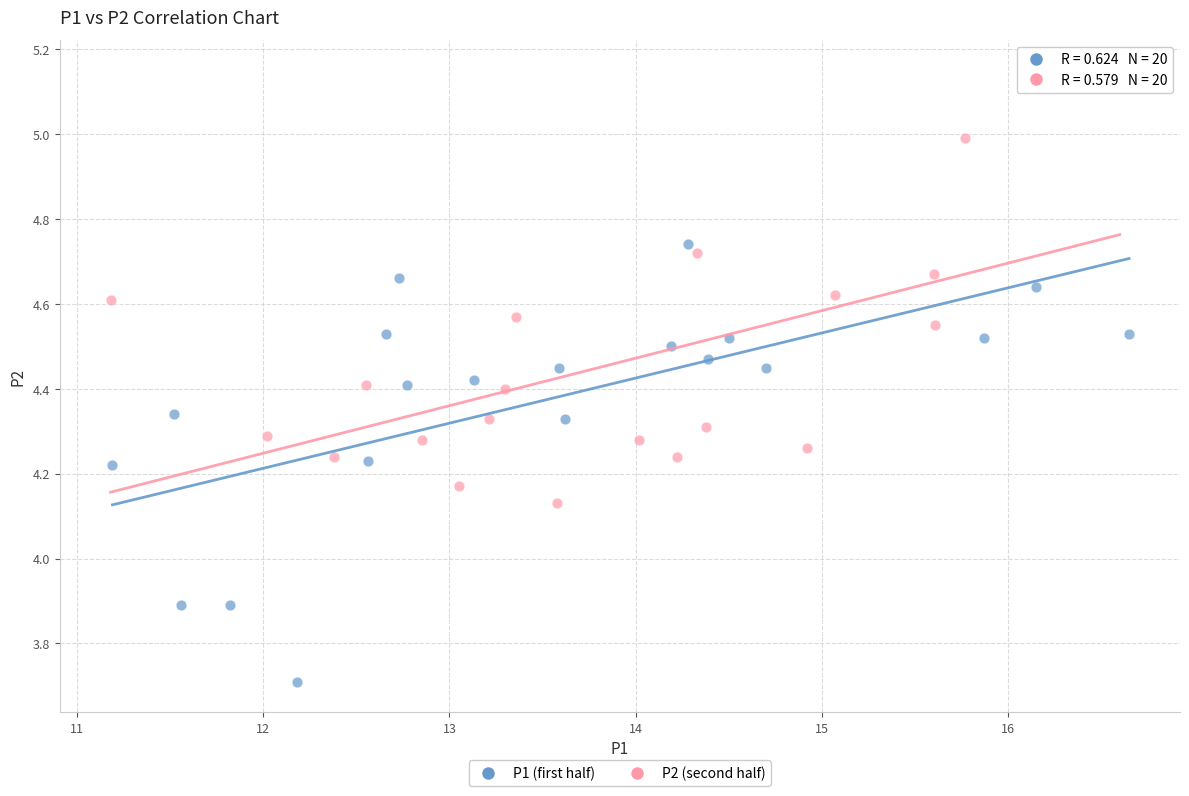

Which series contains the lowest Y value?

P1 (first half)